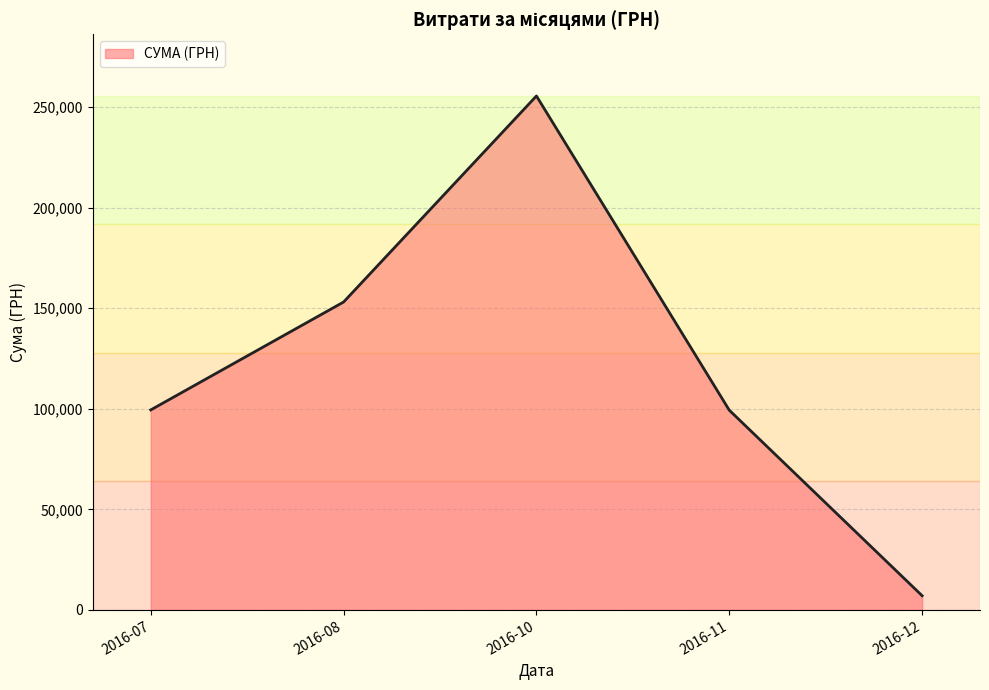

What value does the data have at 2016-08?

153102.2